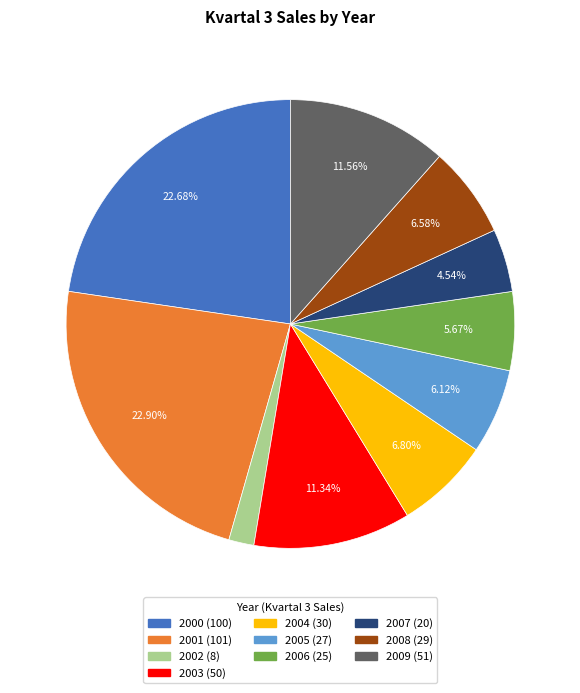

Is it true that 2005 is 1% of the pie?

False